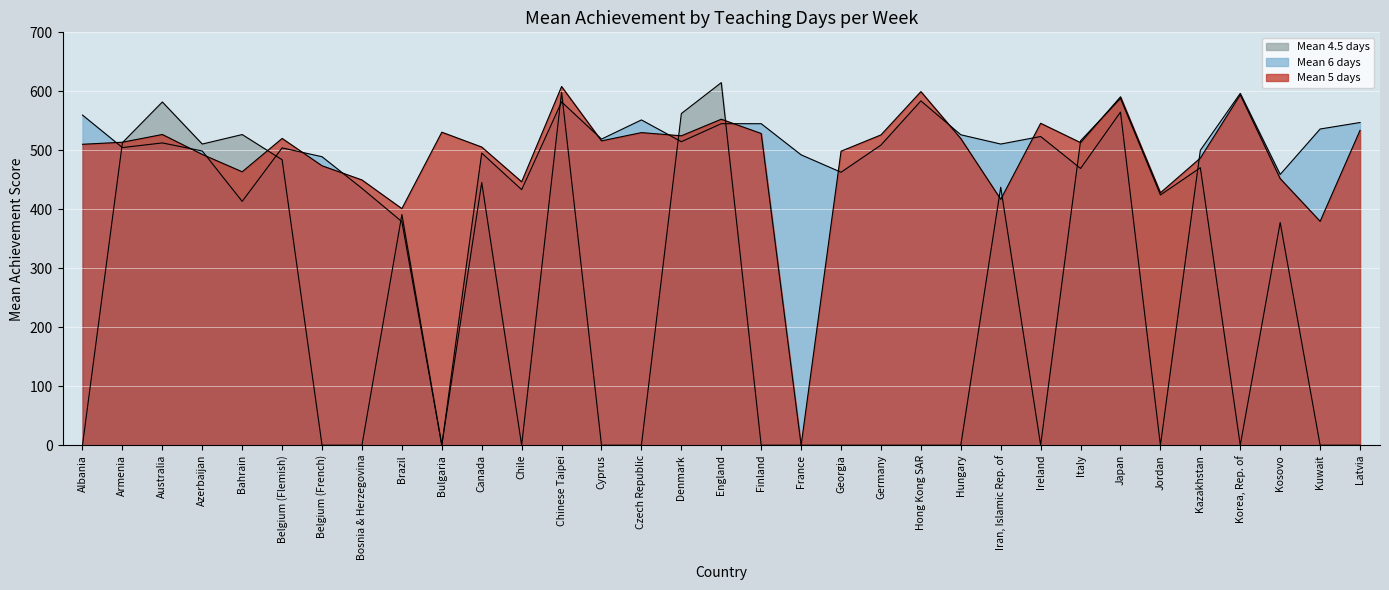

How many interior local valleys does the Mean 5 days series have?

10